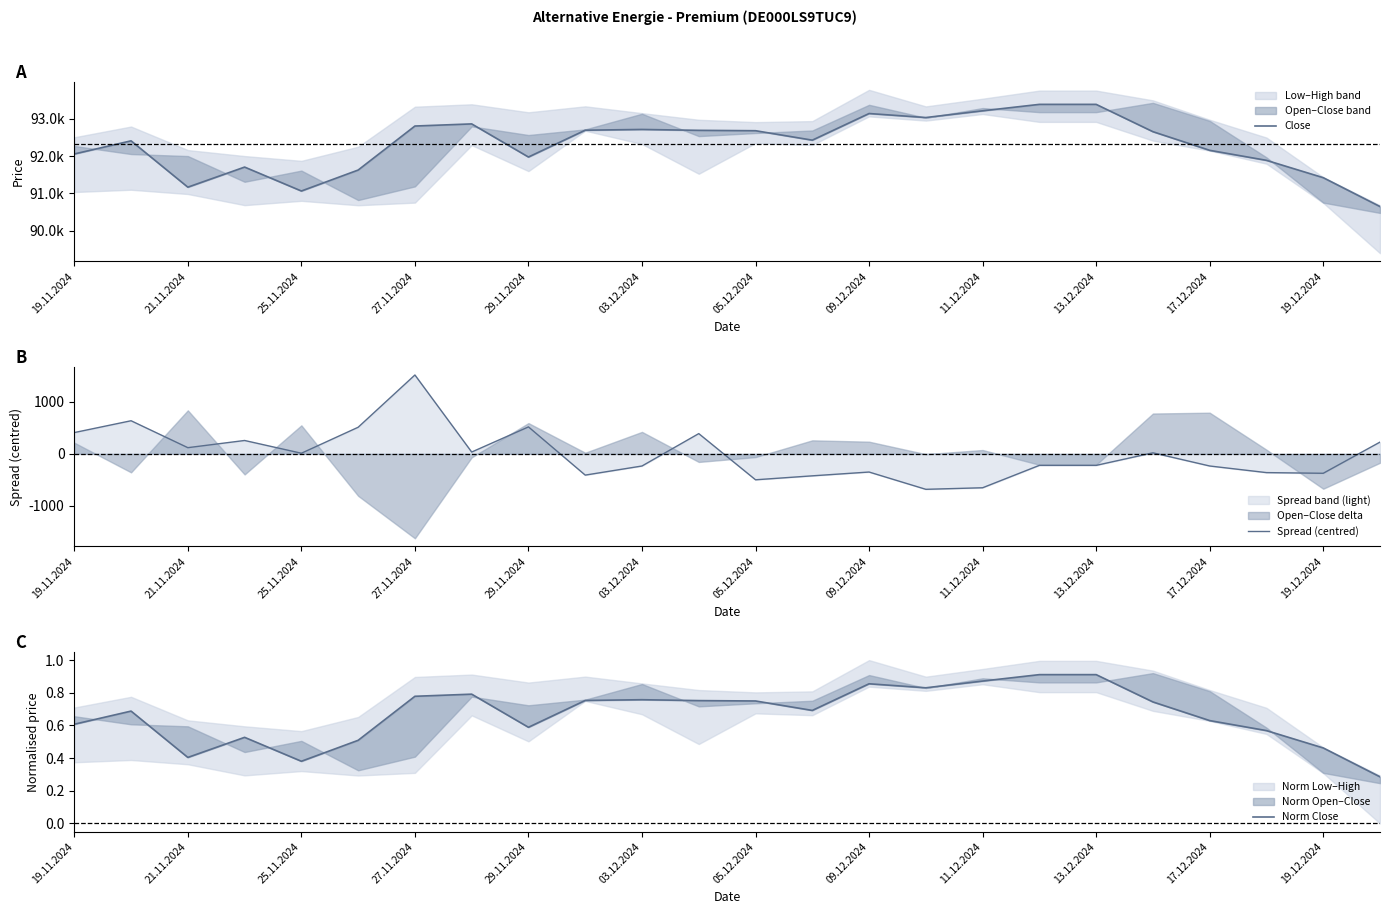

What is the smallest value displayed?

-680.9